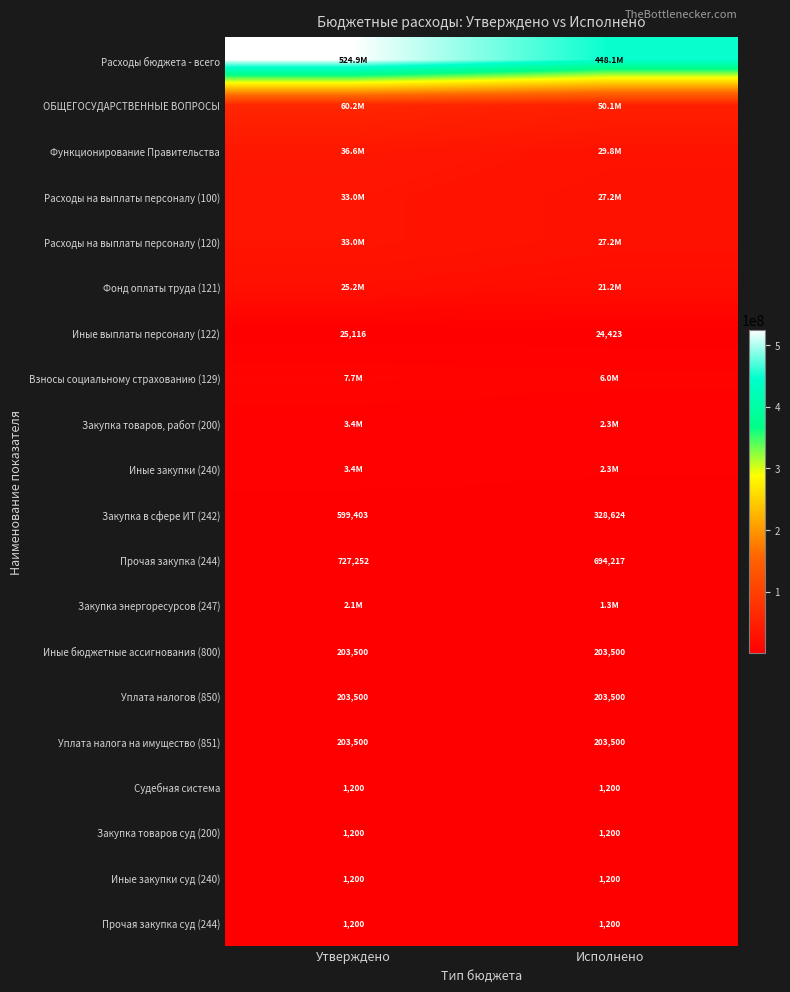

Rank the categories by Иные выплаты персоналу (122) value from lowest to highest.

Исполнено, Утверждено